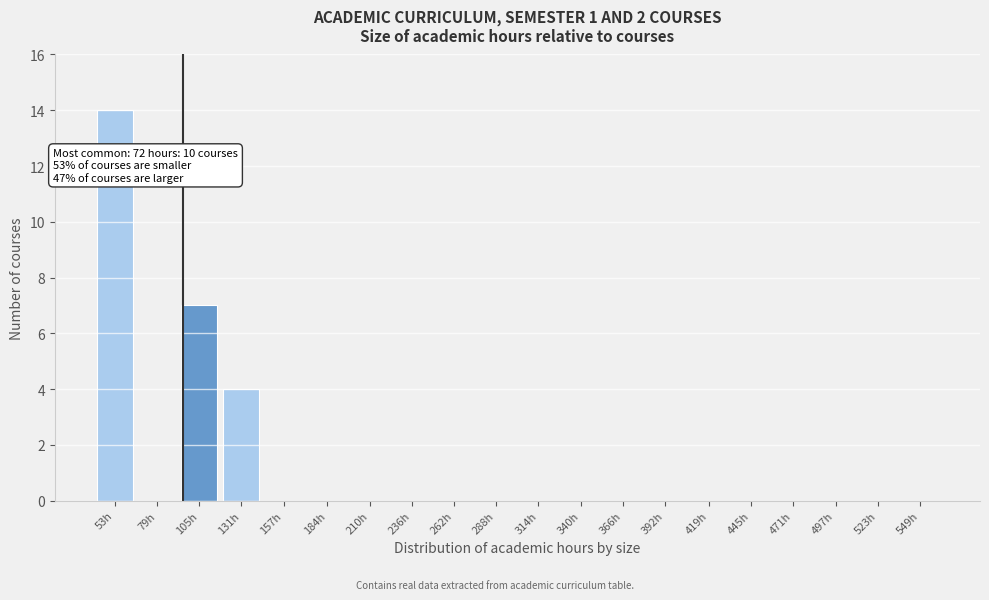

Reading left to right, list all the values displayed in this chart.

53h=14	79h=0	105h=7	131h=4	157h=0	184h=0	210h=0	236h=0	262h=0	288h=0	314h=0	340h=0	366h=0	392h=0	419h=0	445h=0	471h=0	497h=0	523h=0	549h=0